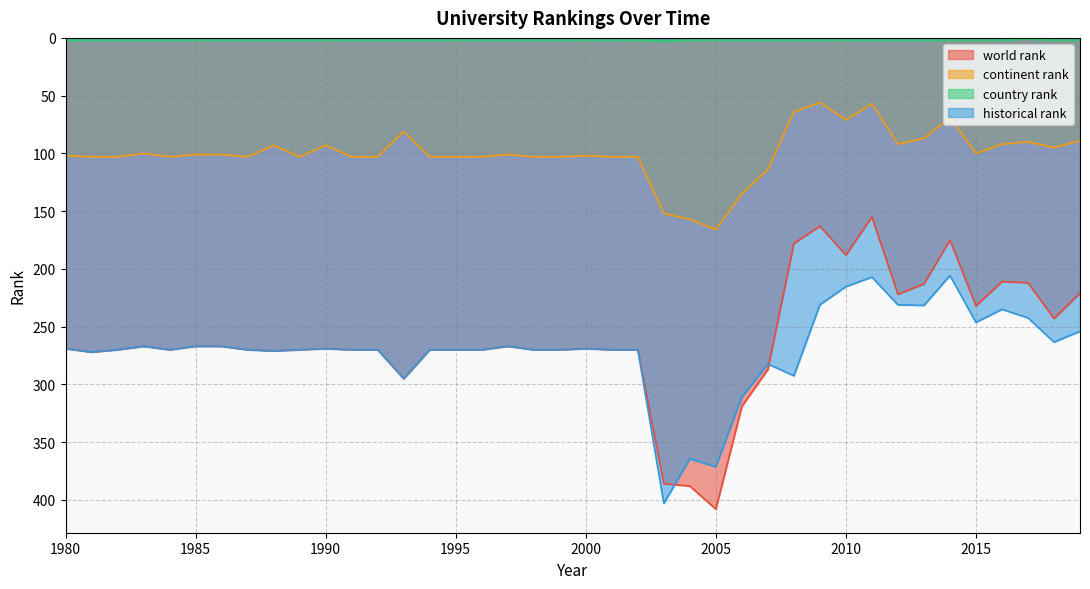

Reading left to right, extract all data points from this chart.

world rank: 269.0	272.0	270.0	267.0	270.0	267.0	267.0	270.0	271.0	270.0	269.0	270.0	270.0	295.0	270.0	270.0	270.0	267.0	270.0	270.0	269.0	270.0	270.0	386.0	388.0	408.0	319.0	287.0	178.0	163.0	188.0	155.0	222.0	213.0	175.0	232.0	211.0	212.0	243.0	221.0
continent rank: 102.0	103.0	103.0	100.0	103.0	101.0	101.0	103.0	93.0	103.0	93.0	103.0	103.0	81.0	103.0	103.0	103.0	101.0	103.0	103.0	102.0	103.0	103.0	152.0	157.0	166.0	135.0	114.0	64.0	56.0	71.0	57.0	92.0	87.0	69.0	100.0	92.0	90.0	95.0	89.0
country rank: 2.0	2.0	2.0	2.0	2.0	2.0	2.0	2.0	2.0	2.0	2.0	2.0	2.0	2.0	2.0	2.0	2.0	2.0	2.0	2.0	2.0	2.0	2.0	3.0	2.0	2.0	2.0	2.0	2.0	2.0	2.0	2.0	2.0	2.0	2.0	2.0	2.0	1.0	2.0	2.0
historical rank: 269.0	272.0	270.0	267.0	270.0	267.0	267.0	270.0	271.0	270.0	269.0	270.0	270.0	295.0	270.0	270.0	270.0	267.0	270.0	270.0	269.0	270.0	270.0	403.0	364.3	371.3	311.0	282.3	292.5	231.0	215.3	207.1	231.1	231.6	205.7	246.3	235.0	242.4	263.4	254.0